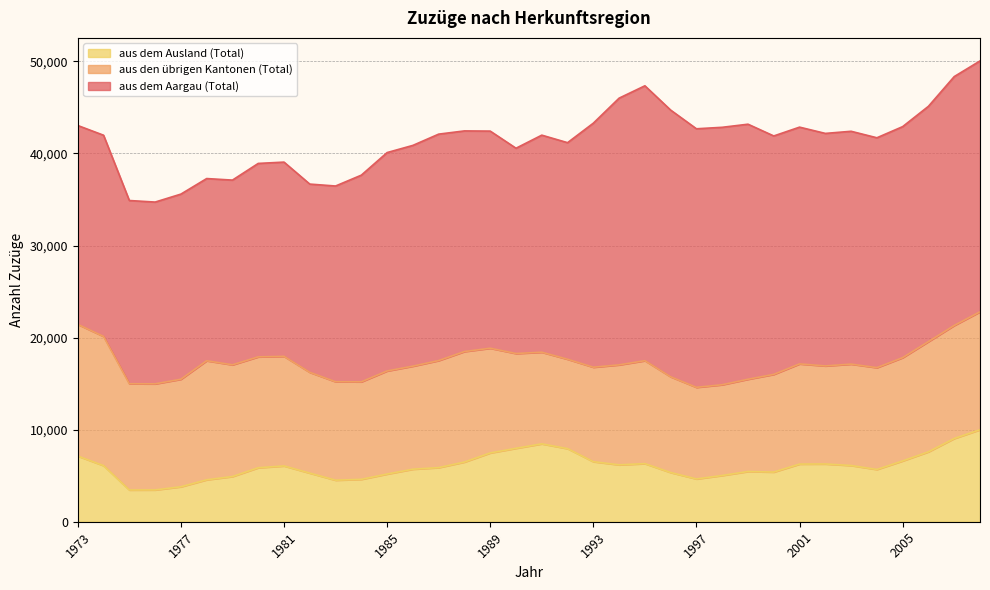

List the series in order of their peak value, lowest first.

aus dem Ausland (Total), aus den übrigen Kantonen (Total), aus dem Aargau (Total)